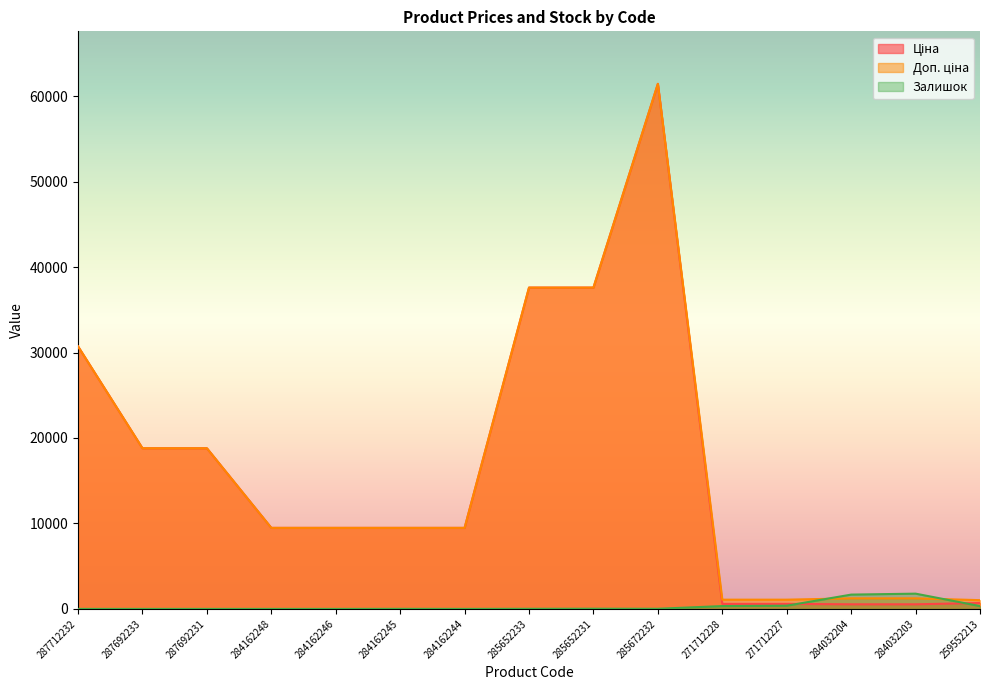

What is the total value across all series at 287692231?

37593.6